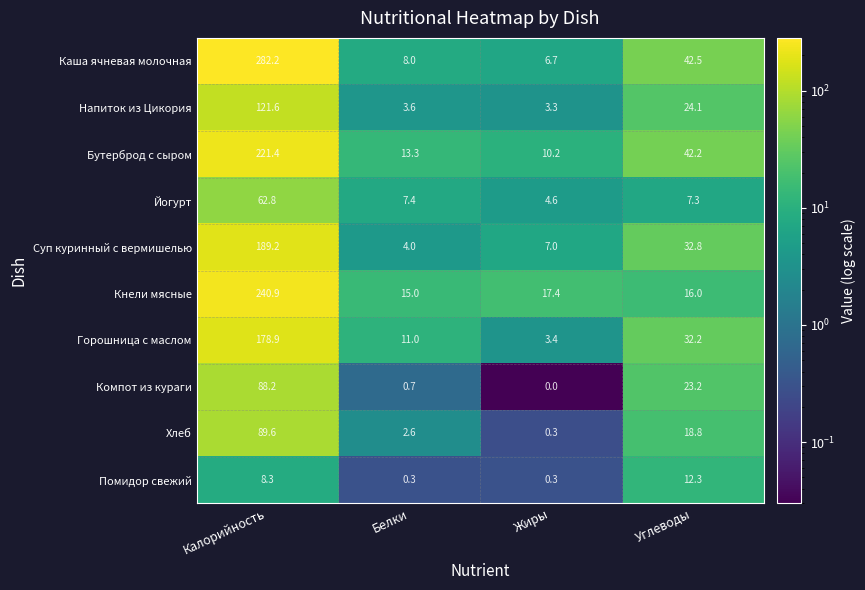

How many series are shown in this chart?

10